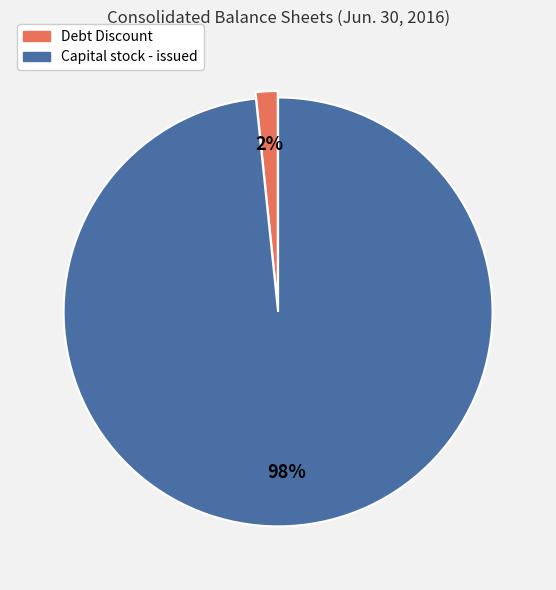

Is it true that Capital stock - issued is 98% of the pie?

True